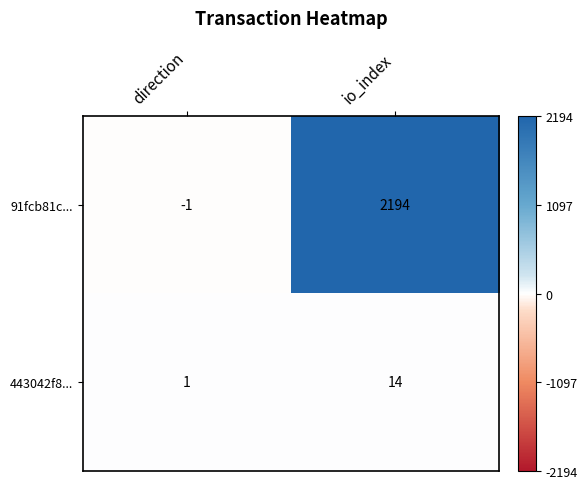

Which series has the widest spread of values?

91fcb81c...